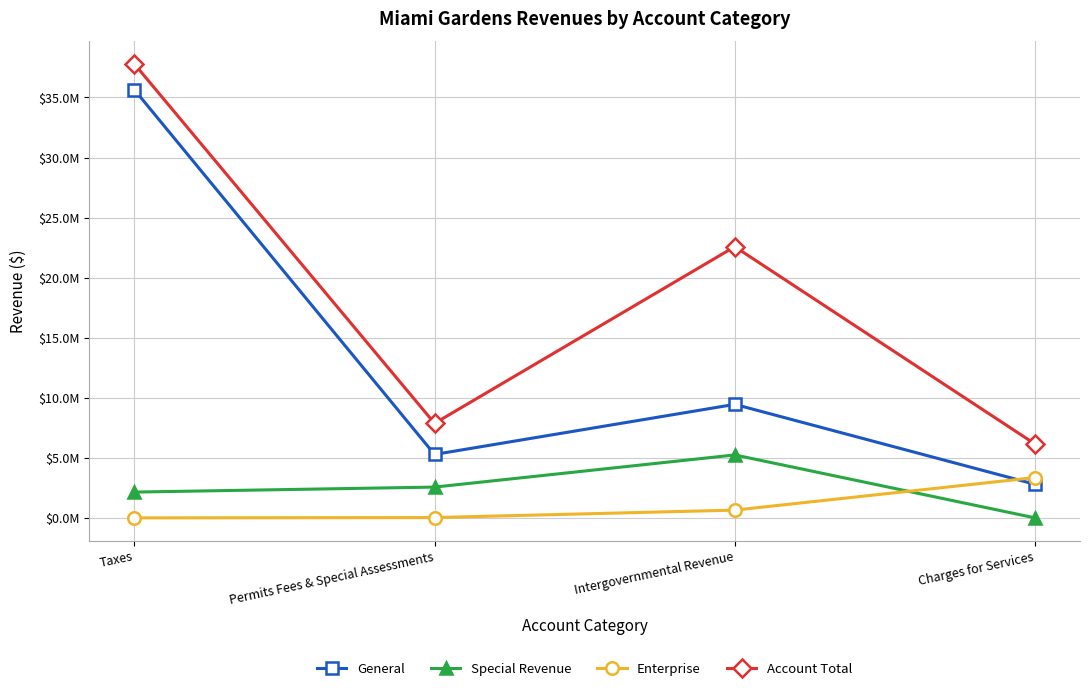

Does the chart have visible grid lines?

Yes